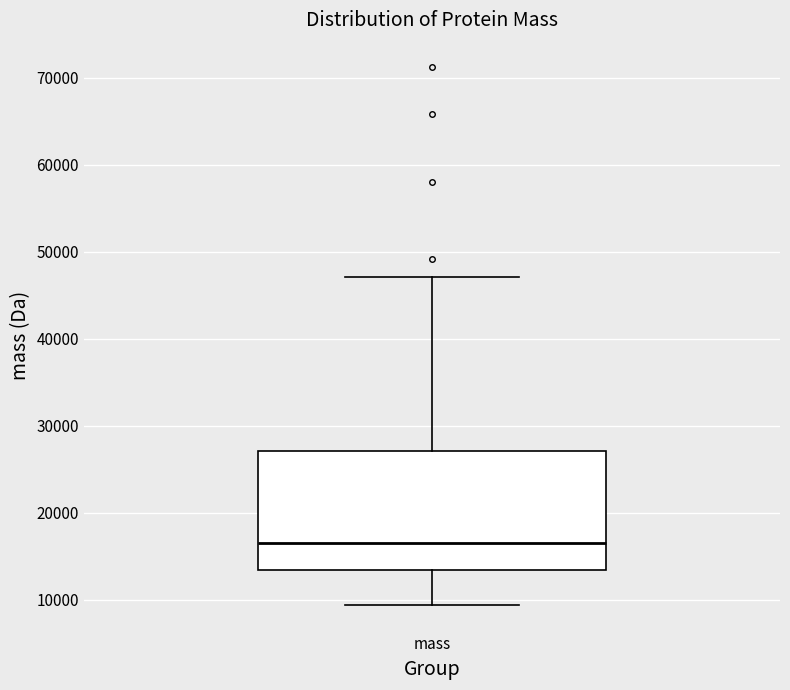

Read this box plot against the y-axis: the position of the median line, the range covered by the box, and the ends of both whiskers. The values are not printed on the chart, so give them approximately, as read against the axis.

median 17000, box 13000 to 27000, whiskers 9000 to 47000